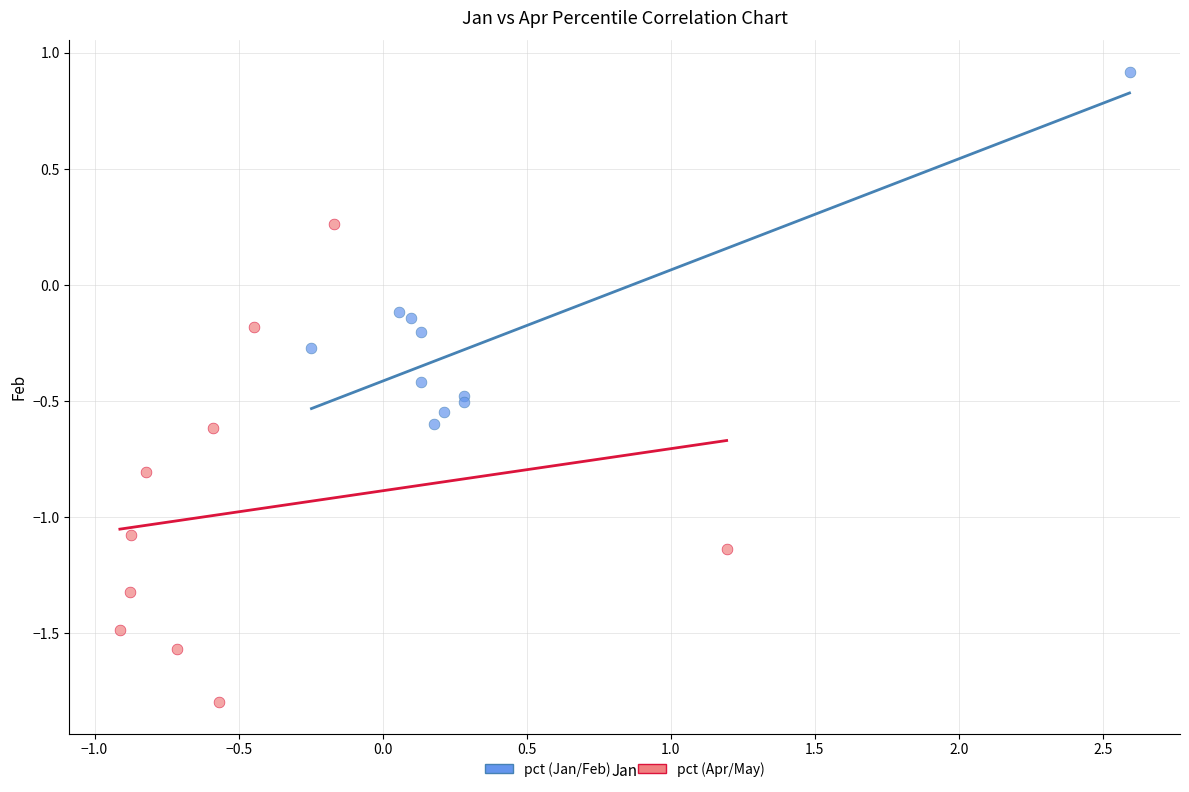

Which series has the widest spread of Y values?

pct (Apr/May)